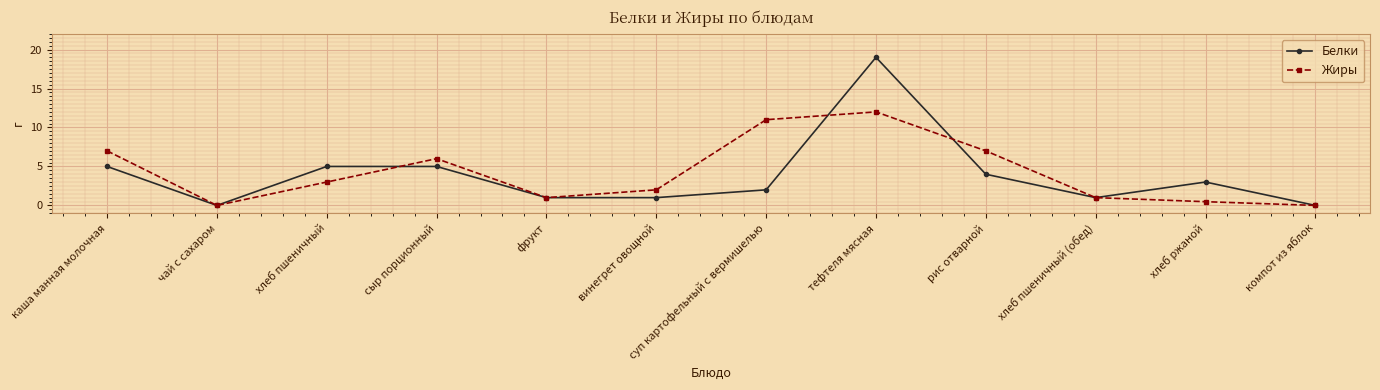

Rank the series by their maximum value, from lowest to highest.

Жиры, Белки